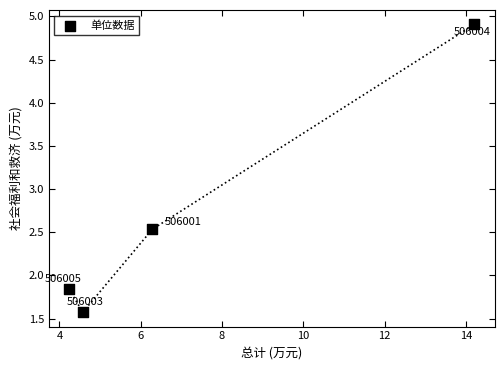

What Y value in the scatter plot is closest to 3?

2.5